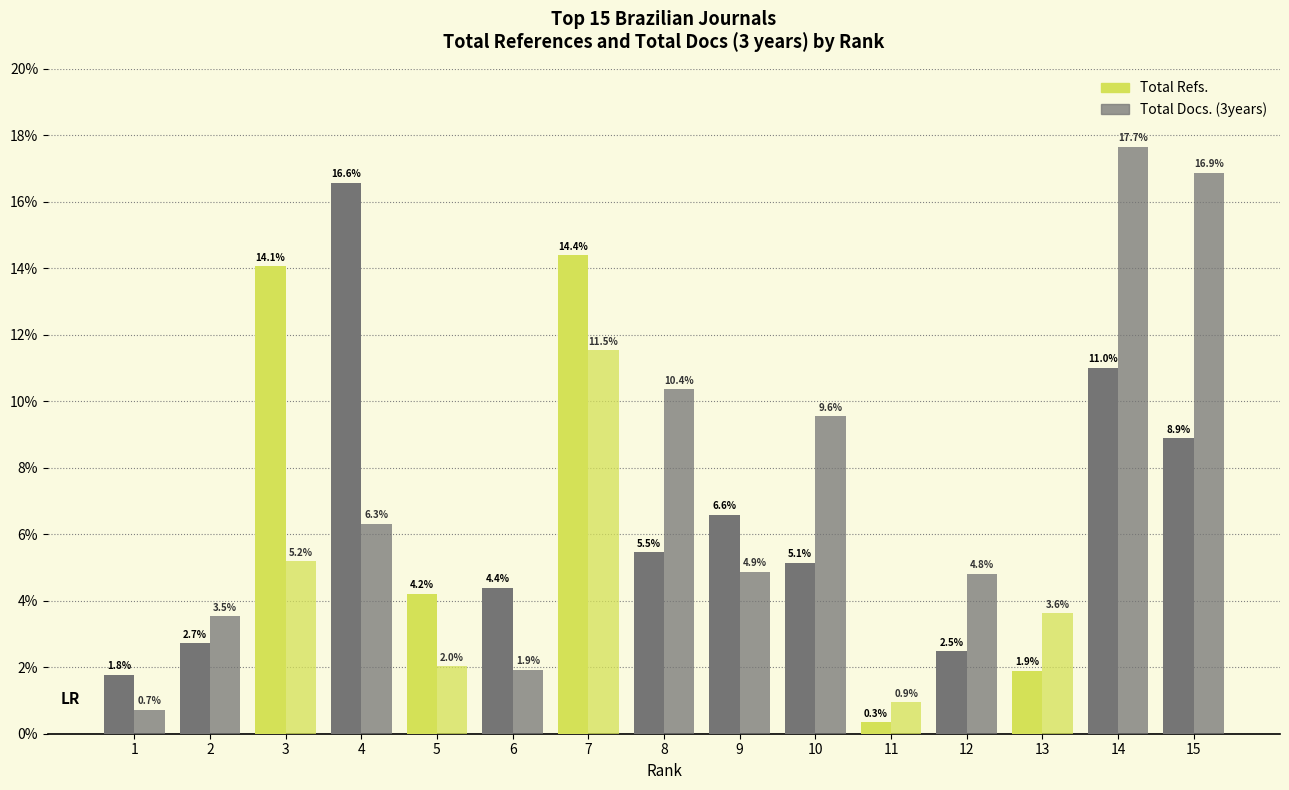

What is the spread (max minus min) of values at 8?

4.9